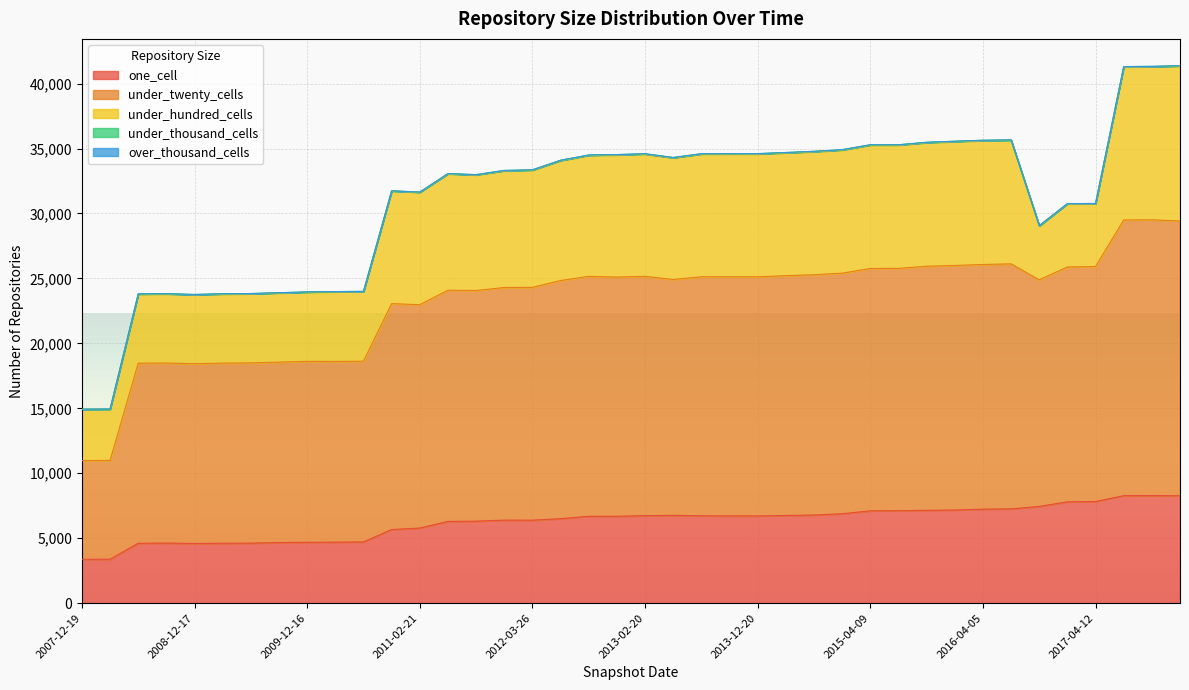

At which label is one_cell closest to 5831?

2011-02-21